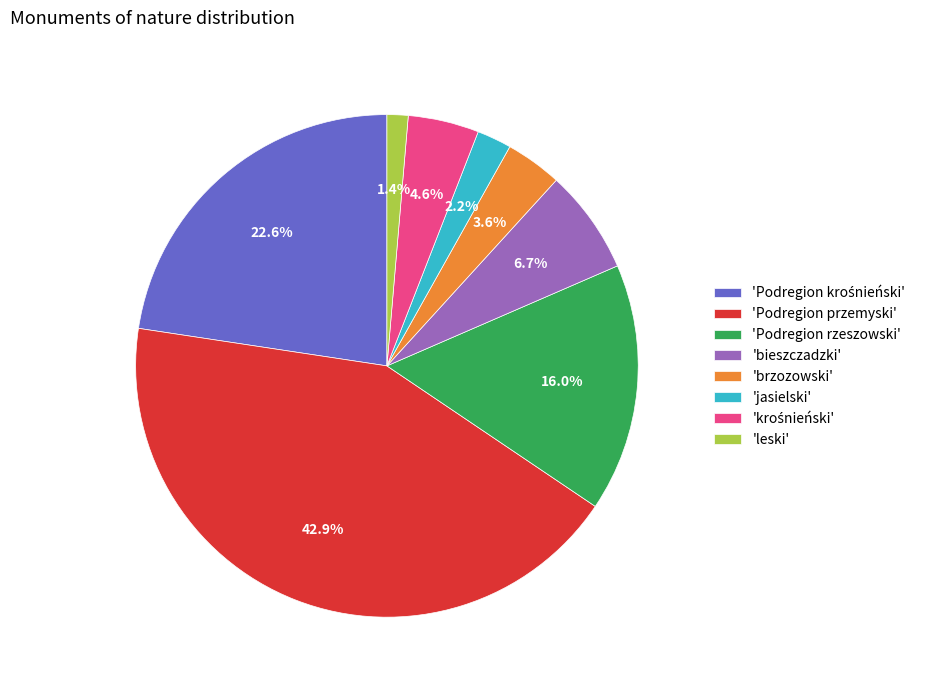

Does 'bieszczadzki' account for over 50% of the chart?

No